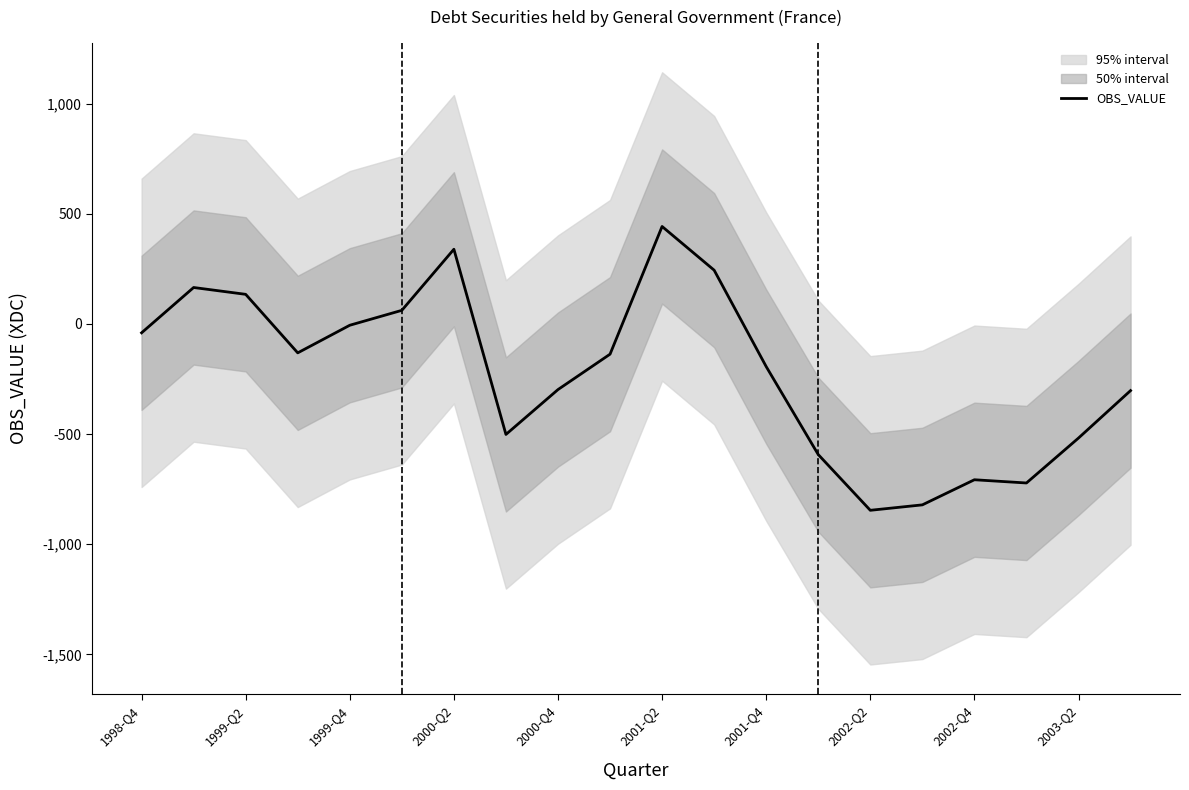

Count the number of categories in the chart.

20